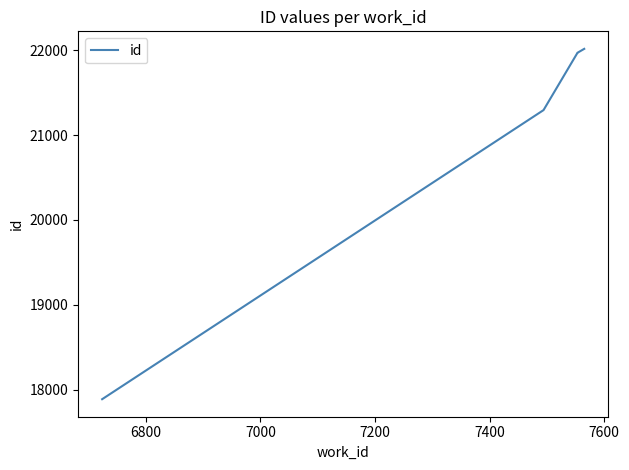

Reading left to right, extract all data points from this chart.

17886	21294	21967	21969	22016